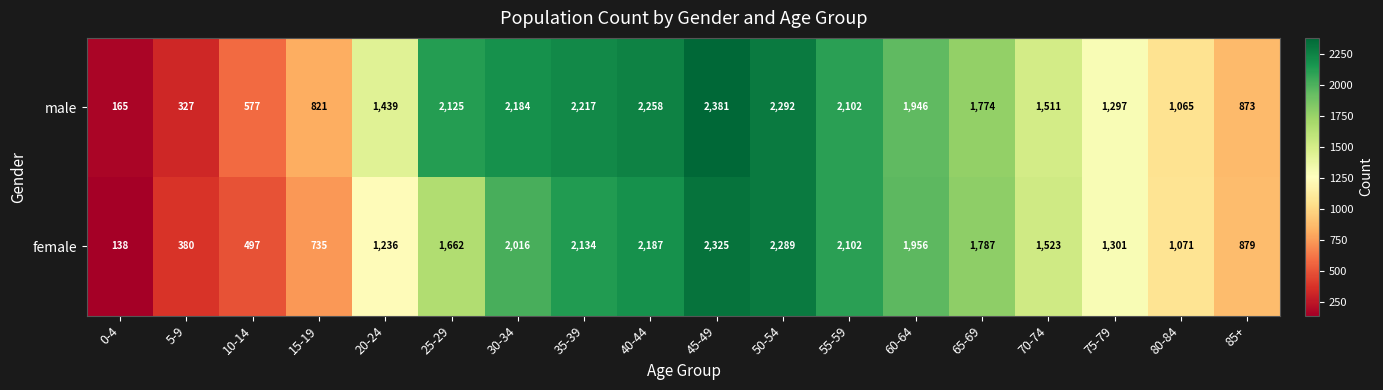

Which series changed the most between 20-24 and 70-74?

female